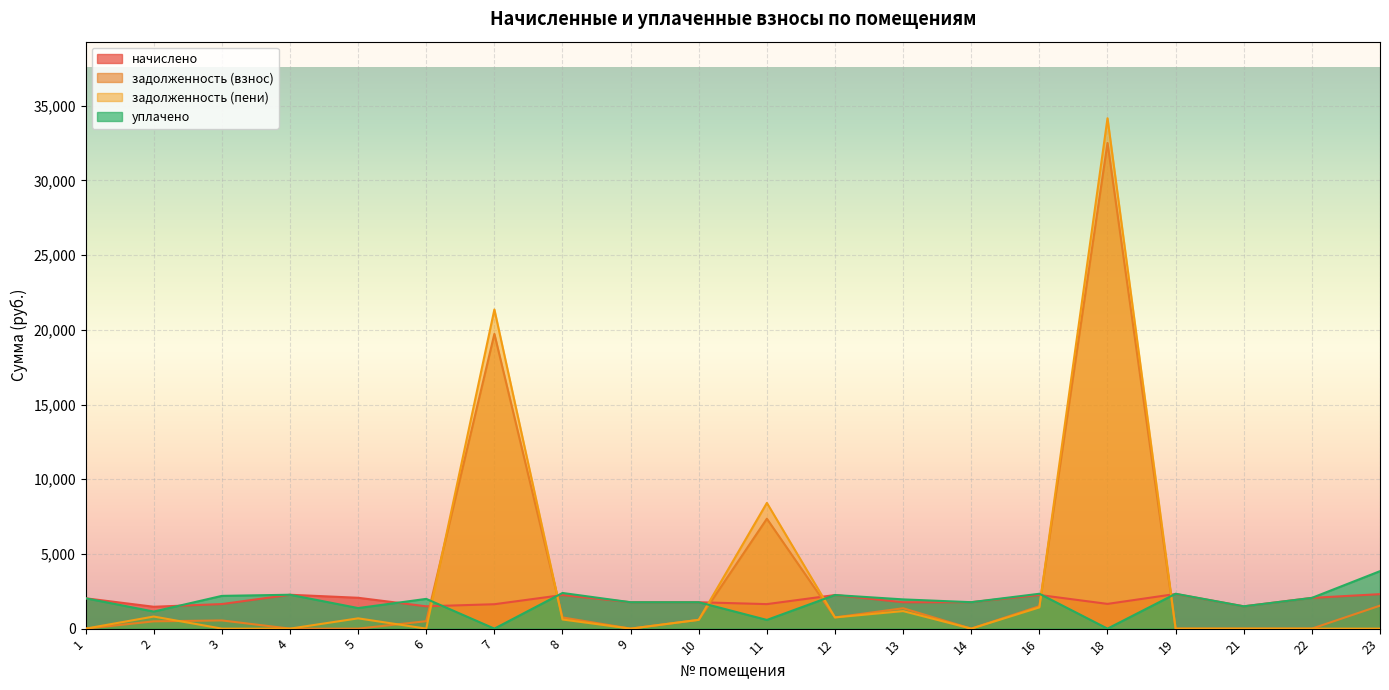

The задолженность (пени) series shows -20236.9 at 19. True or false?

False